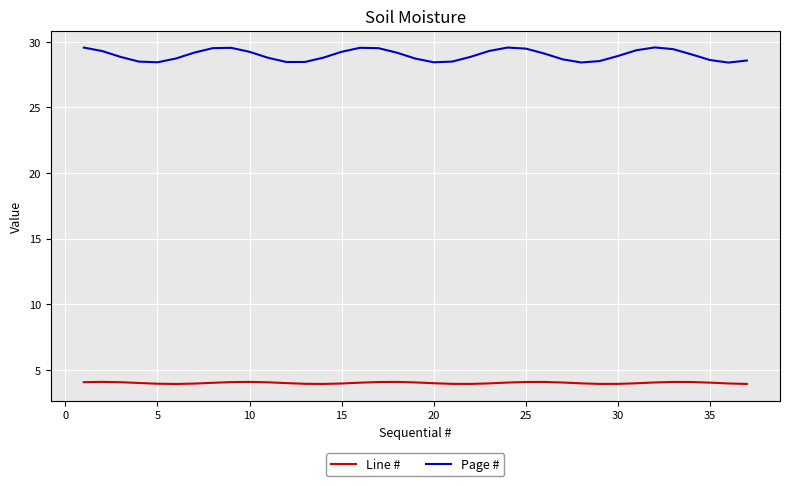

True or false: Line # and Page # cross at least once.

False